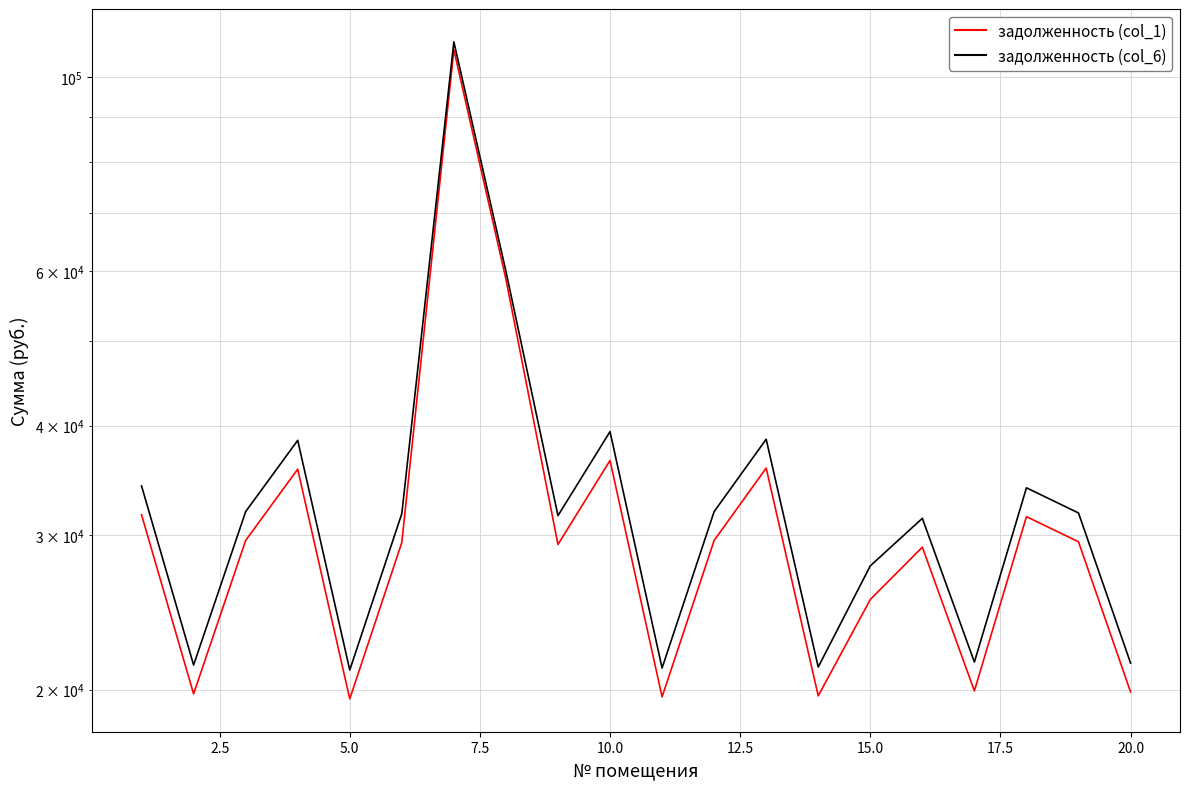

True or false: задолженность (col_6) and задолженность (col_1) intersect in this chart.

False